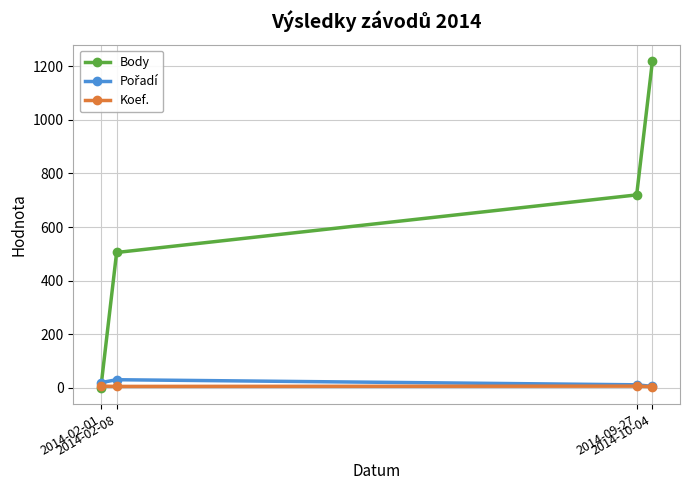

How many lines are shown in the chart?

3